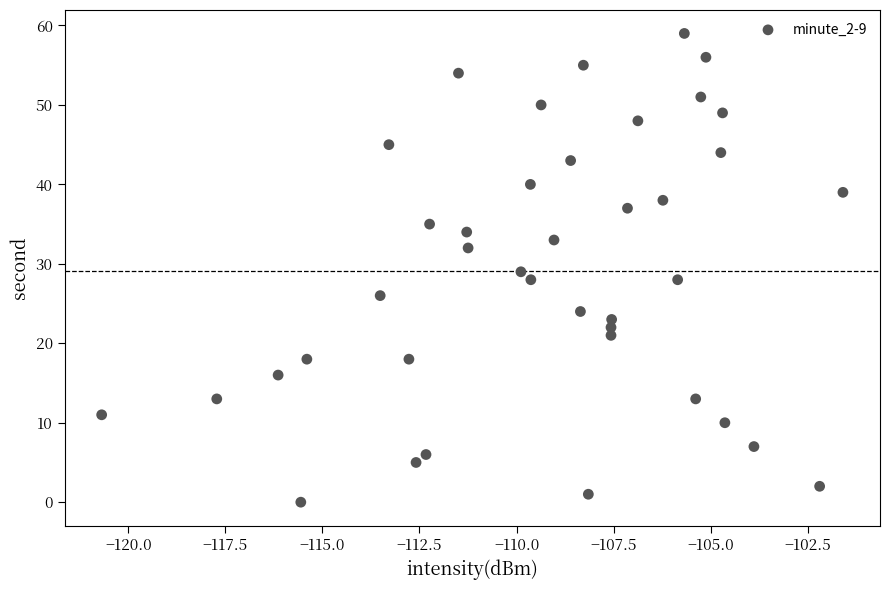

What is the range of Y values (max minus min)?

59